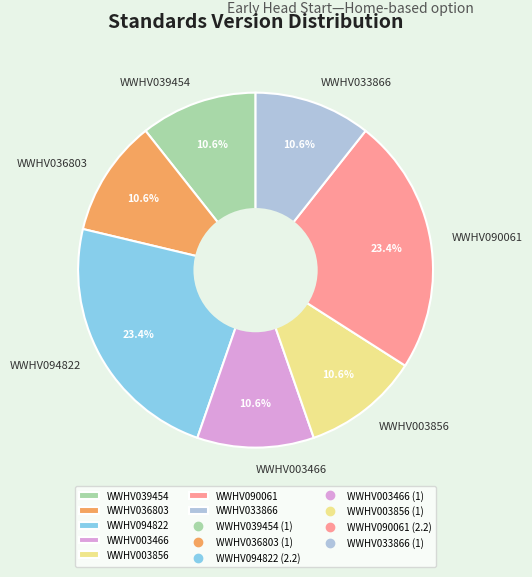

Is the sum of WWHV090061 and WWHV003856 greater than half?

No